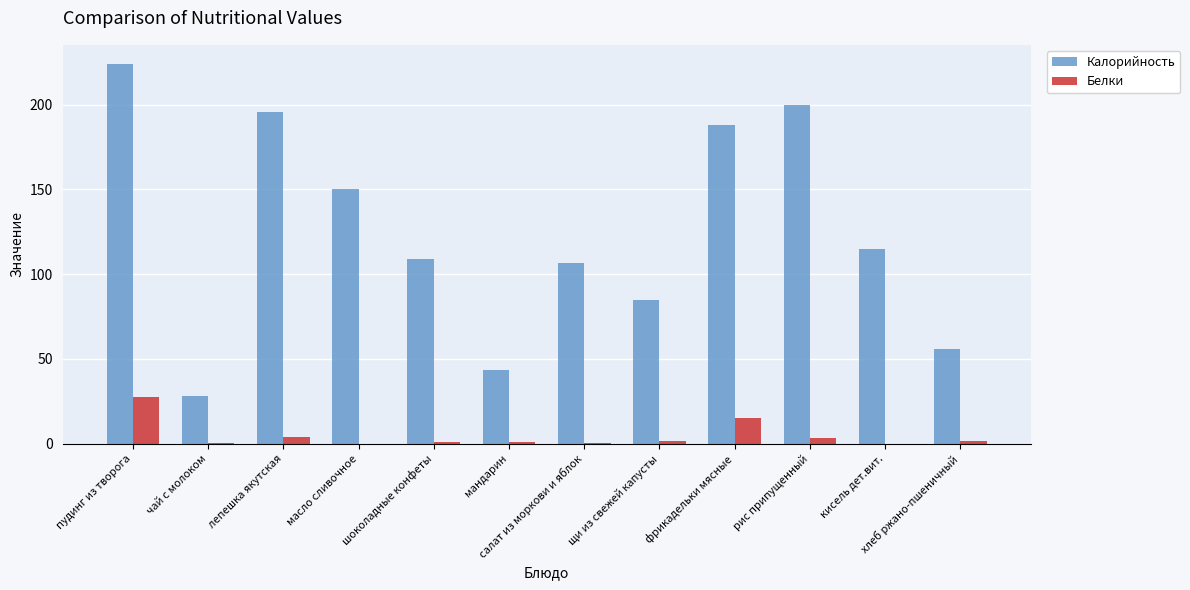

At which category does the chart reach its peak across all series?

пудинг из творога